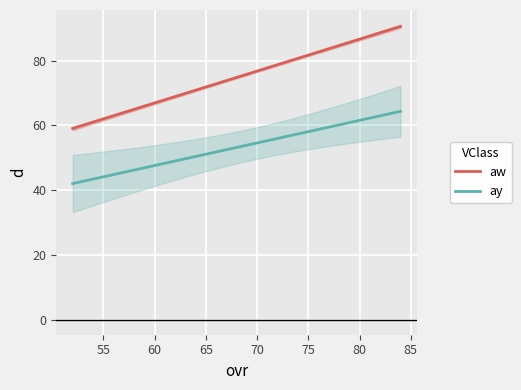

At which category is the sum across all series the highest?

84